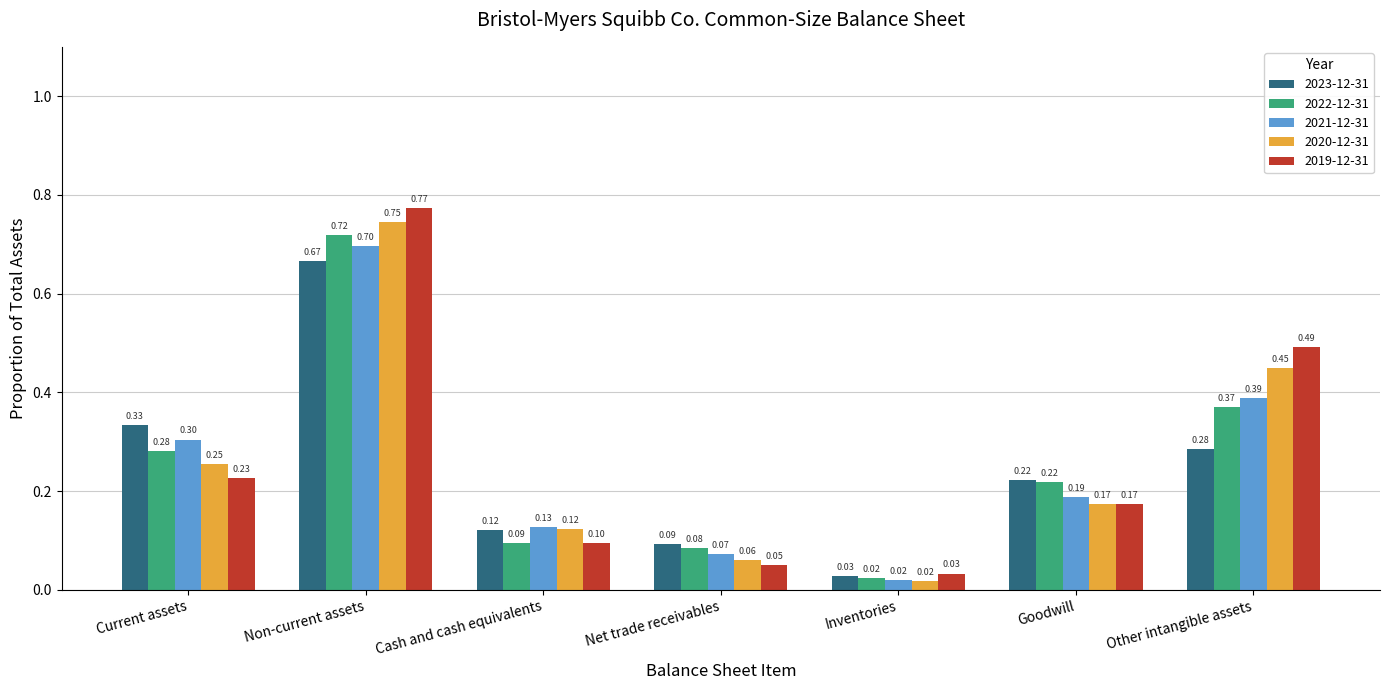

What position from the left is Cash and cash equivalents?

3